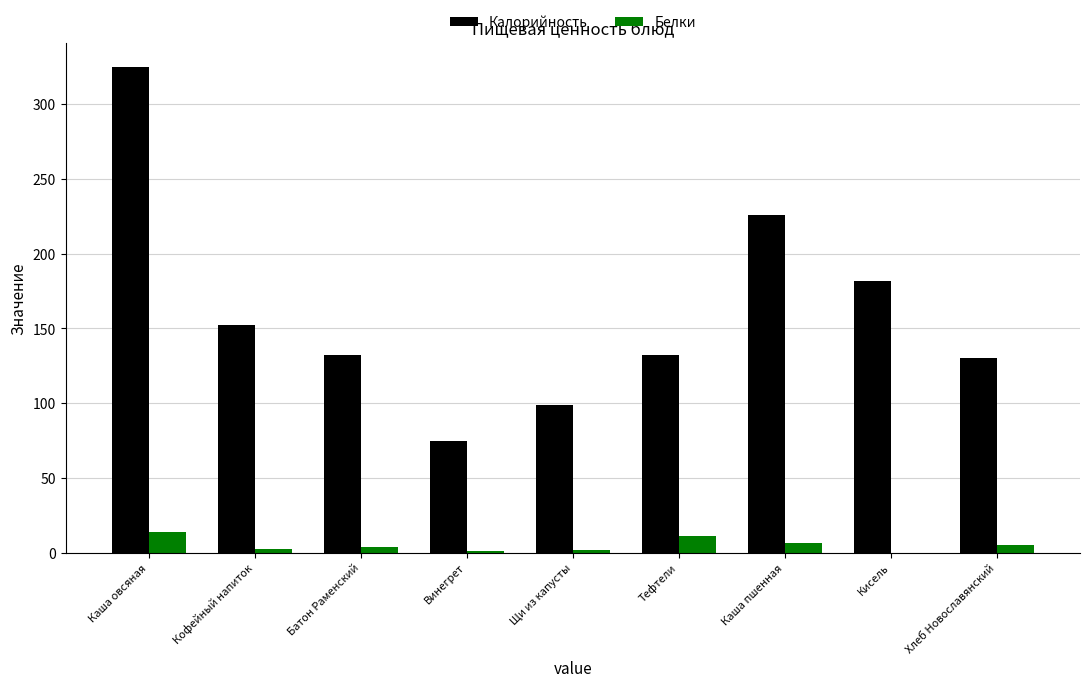

How many series are shown in this chart?

2